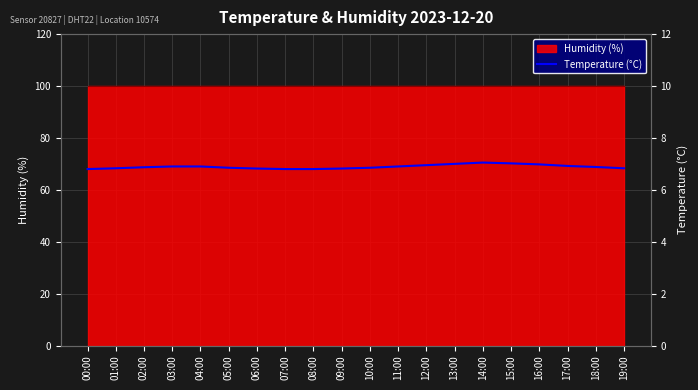

At which category does the chart reach its peak across all series?

14:00